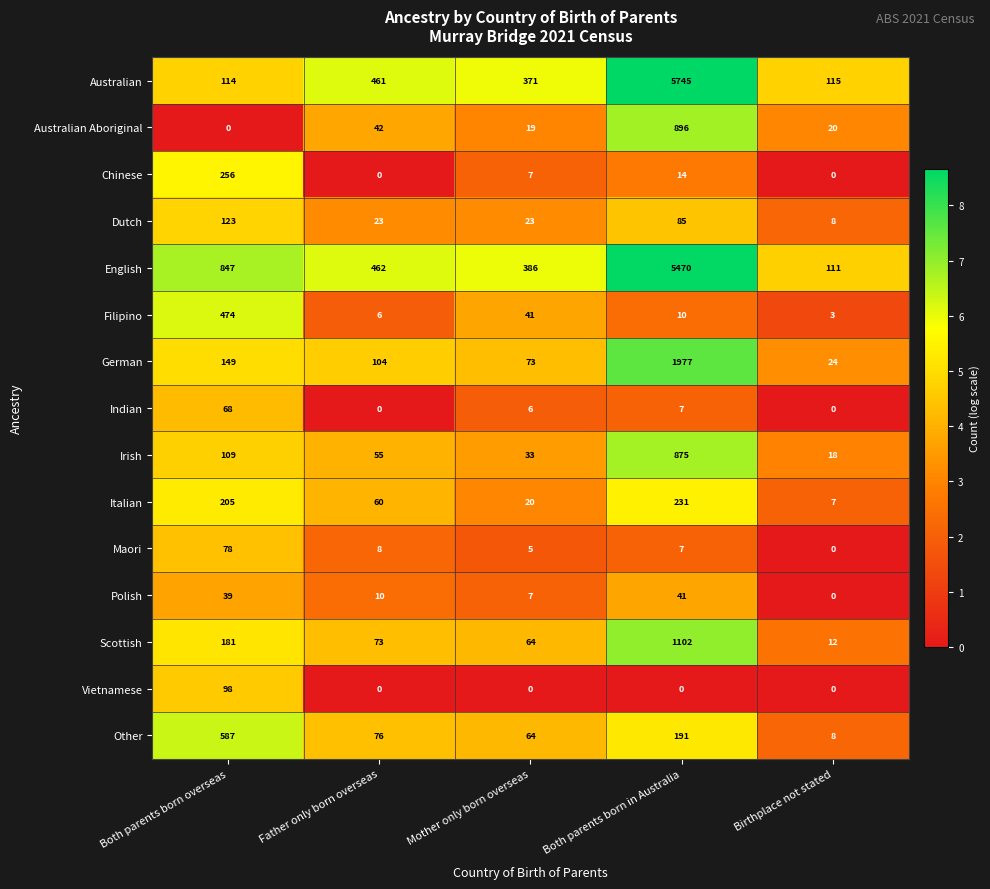

Count the number of categories in the chart.

5